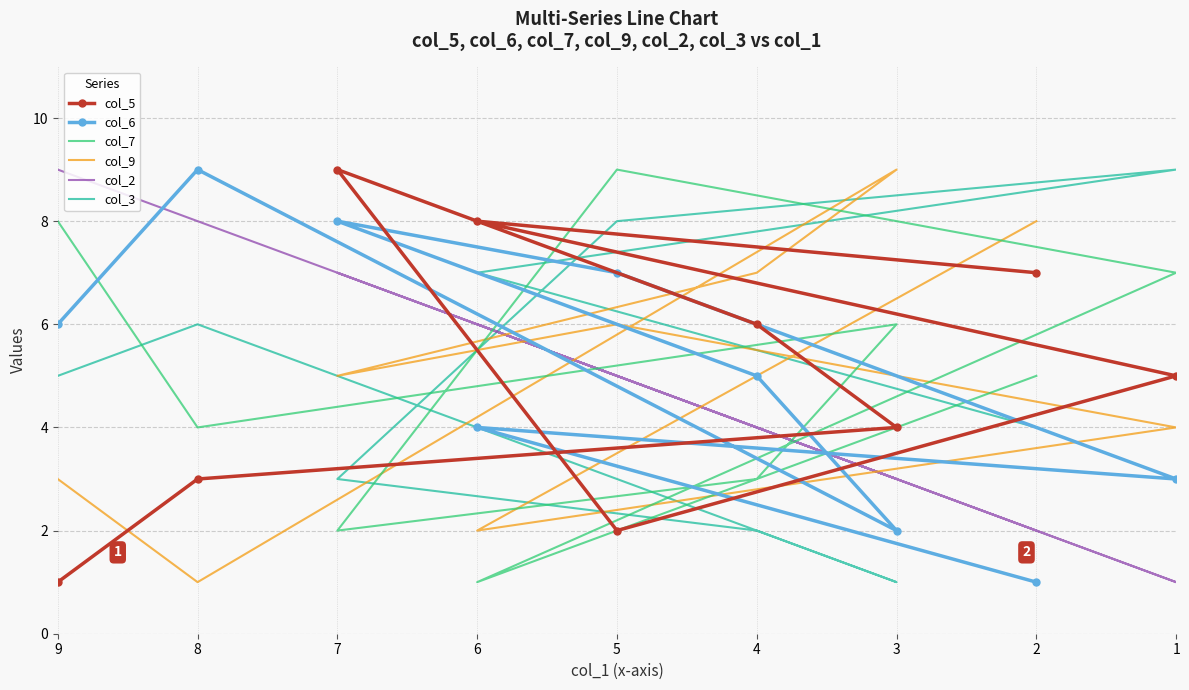

Where is col_3 nearest to the value 5?

9